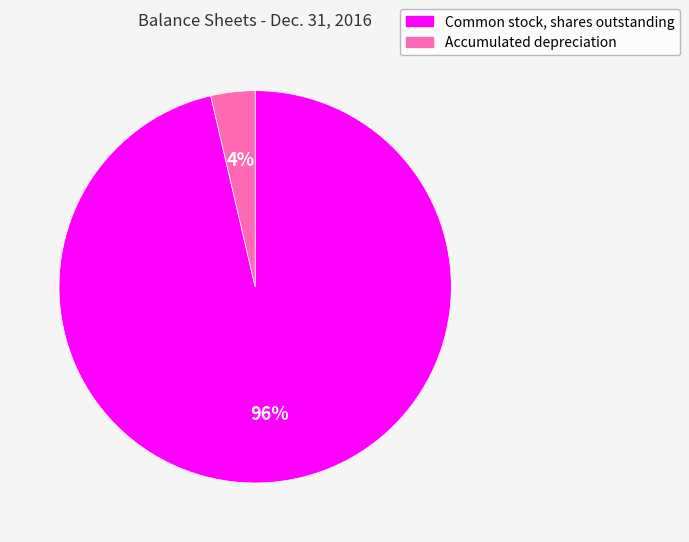

Is there a majority slice in this chart?

Yes